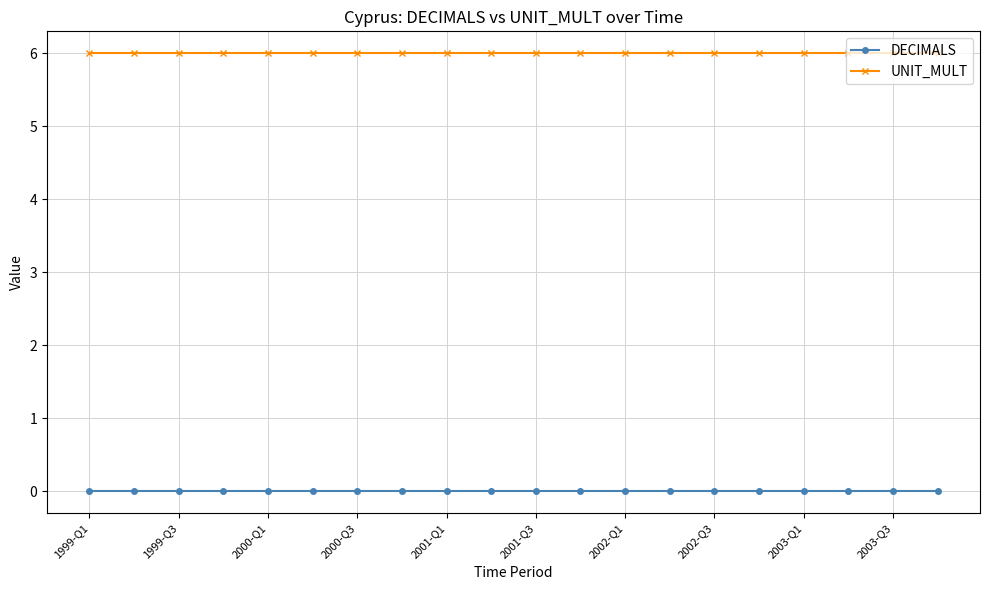

Does the chart have visible grid lines?

Yes